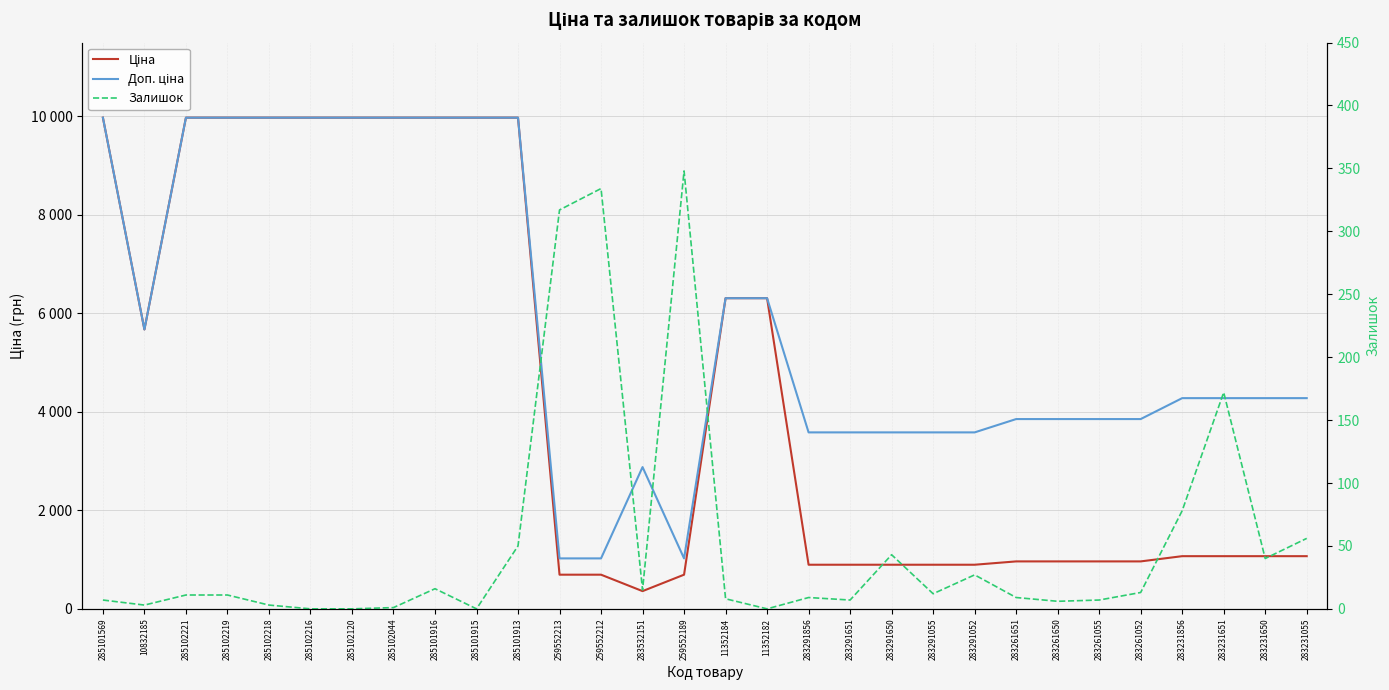

True or false: Ціна and Доп. ціна cross at least once.

False